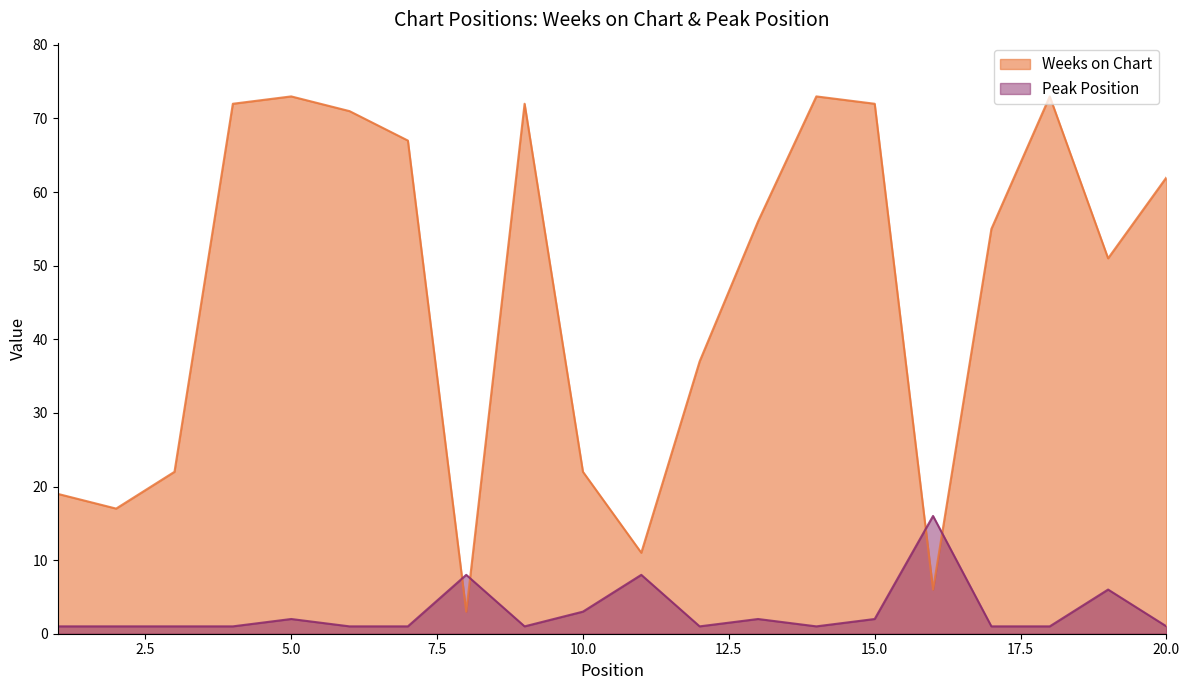

The Peak Position series shows 16 at 16. True or false?

True